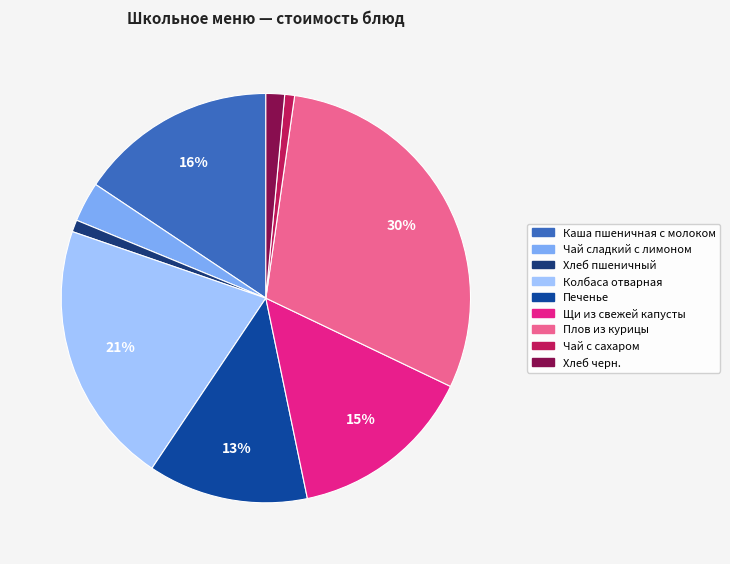

To the nearest percent, what portion does Щи из свежей капусты represent?

15%